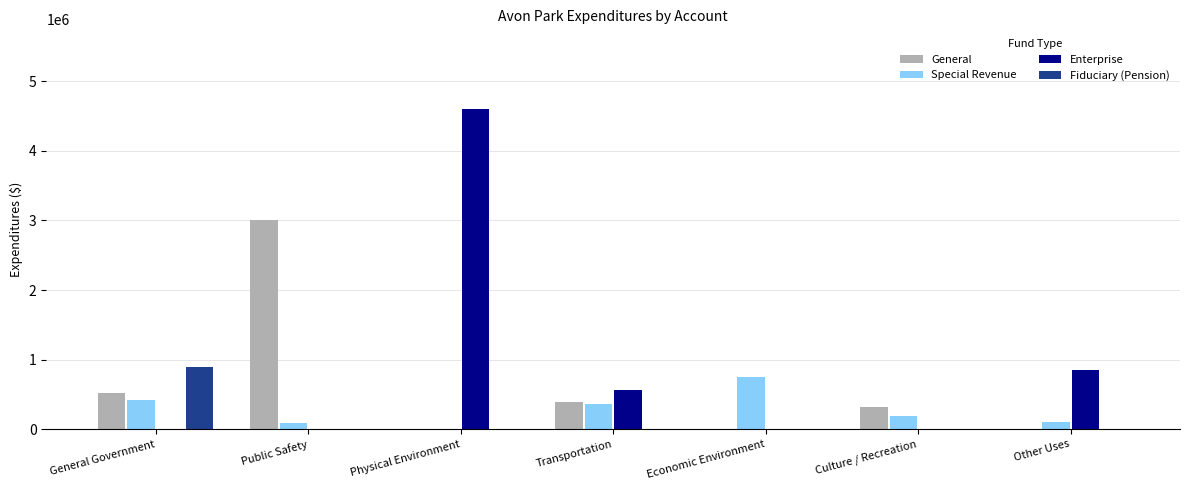

What are all the series names shown in the legend?

General, Special Revenue, Enterprise, Fiduciary (Pension)